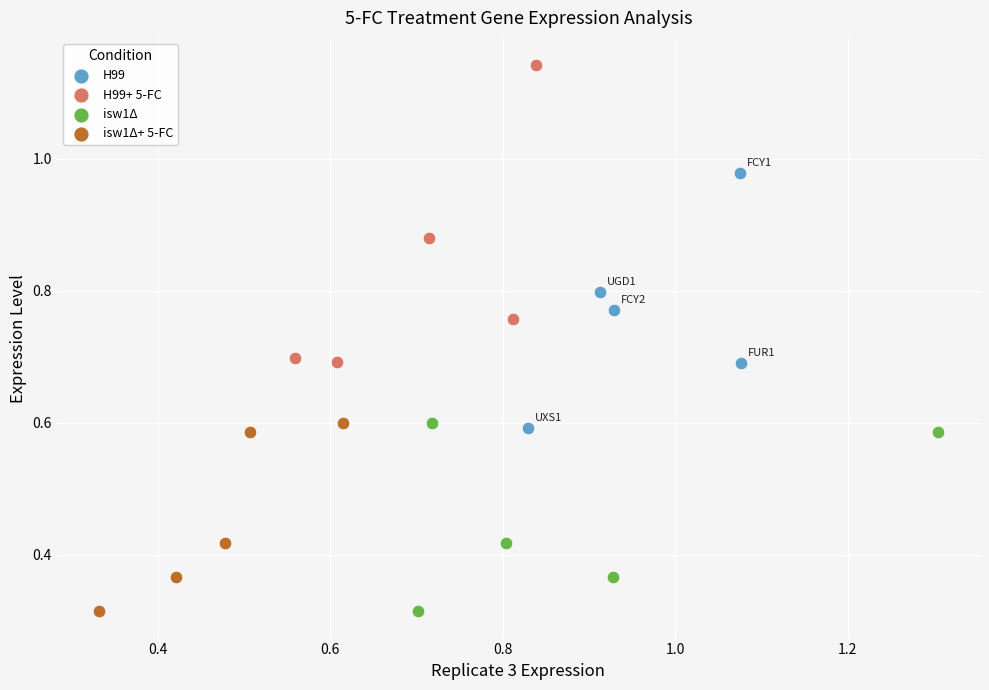

Which series has the largest Y range (max minus min)?

H99+ 5-FC